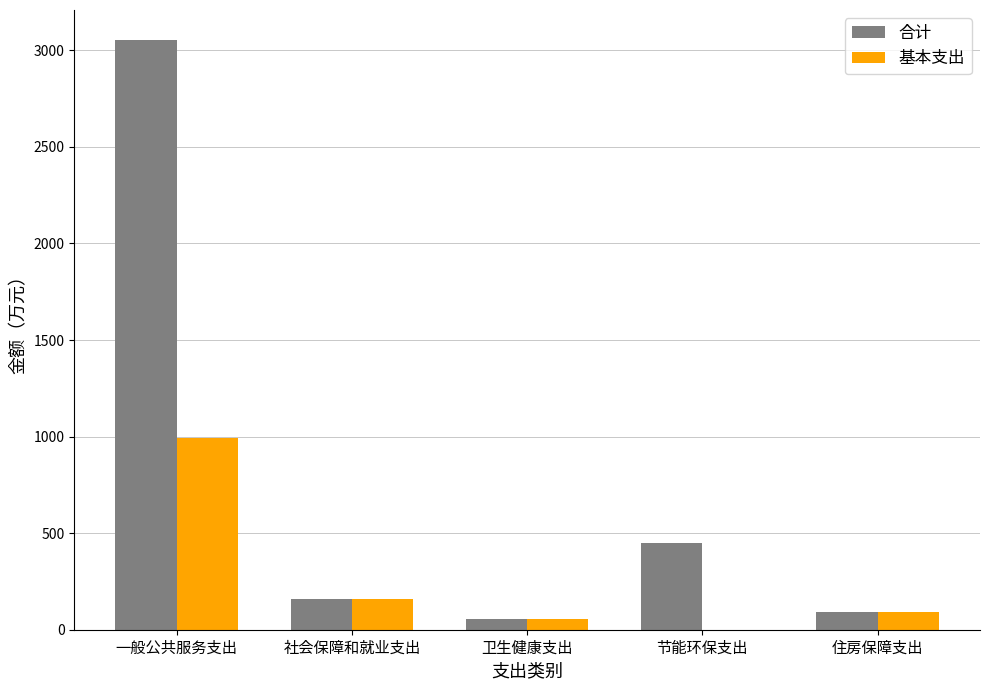

Which series changed the most between 一般公共服务支出 and 卫生健康支出?

合计